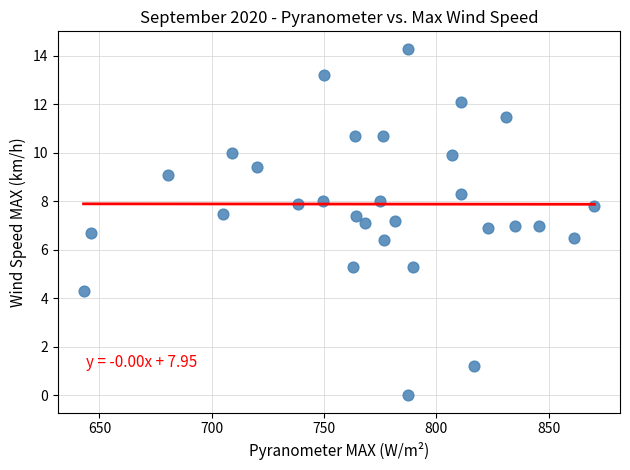

What is the range of Y values (max minus min)?

14.3